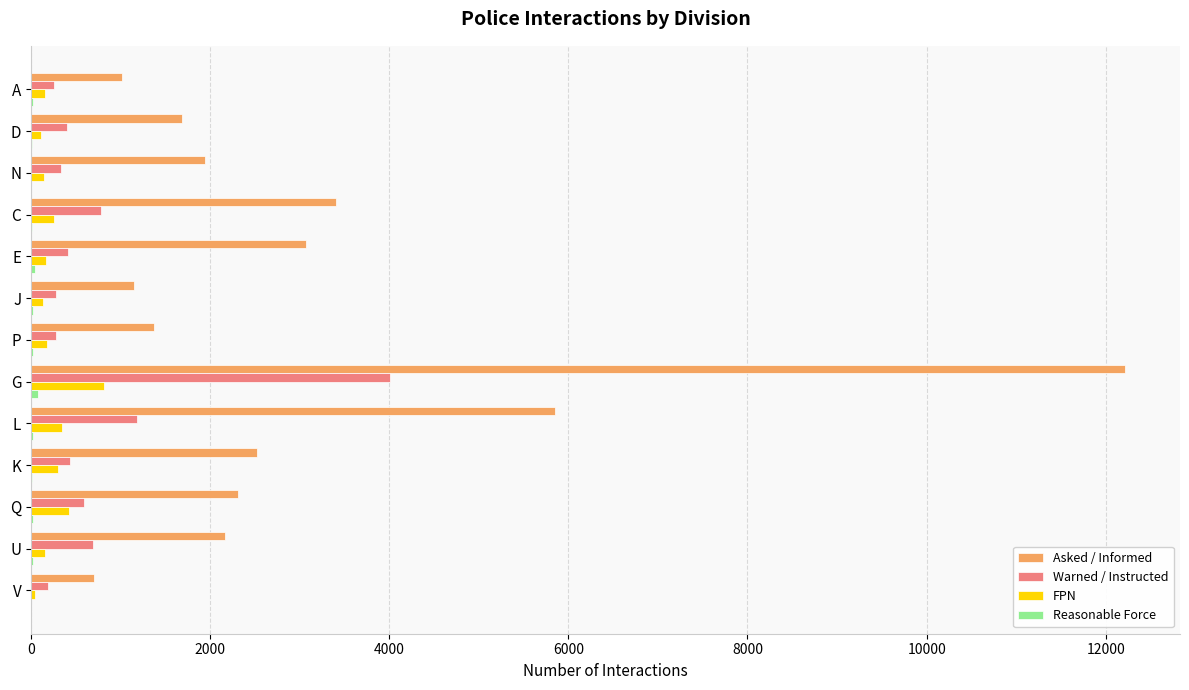

How many series are shown in this chart?

4